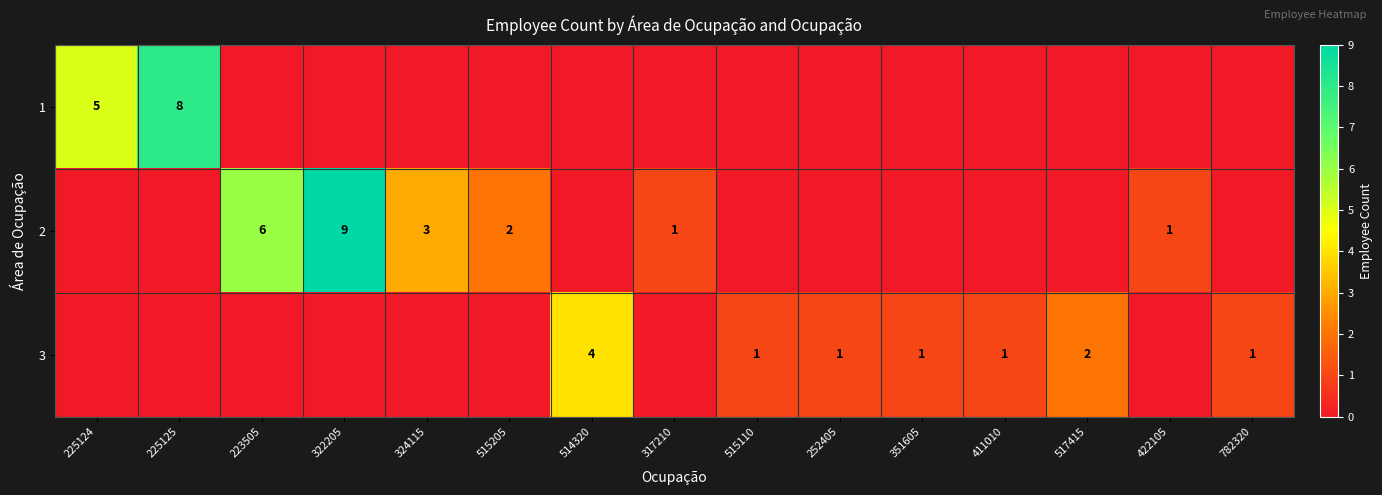

The value of 3 at 351605 is 2. True or false?

False